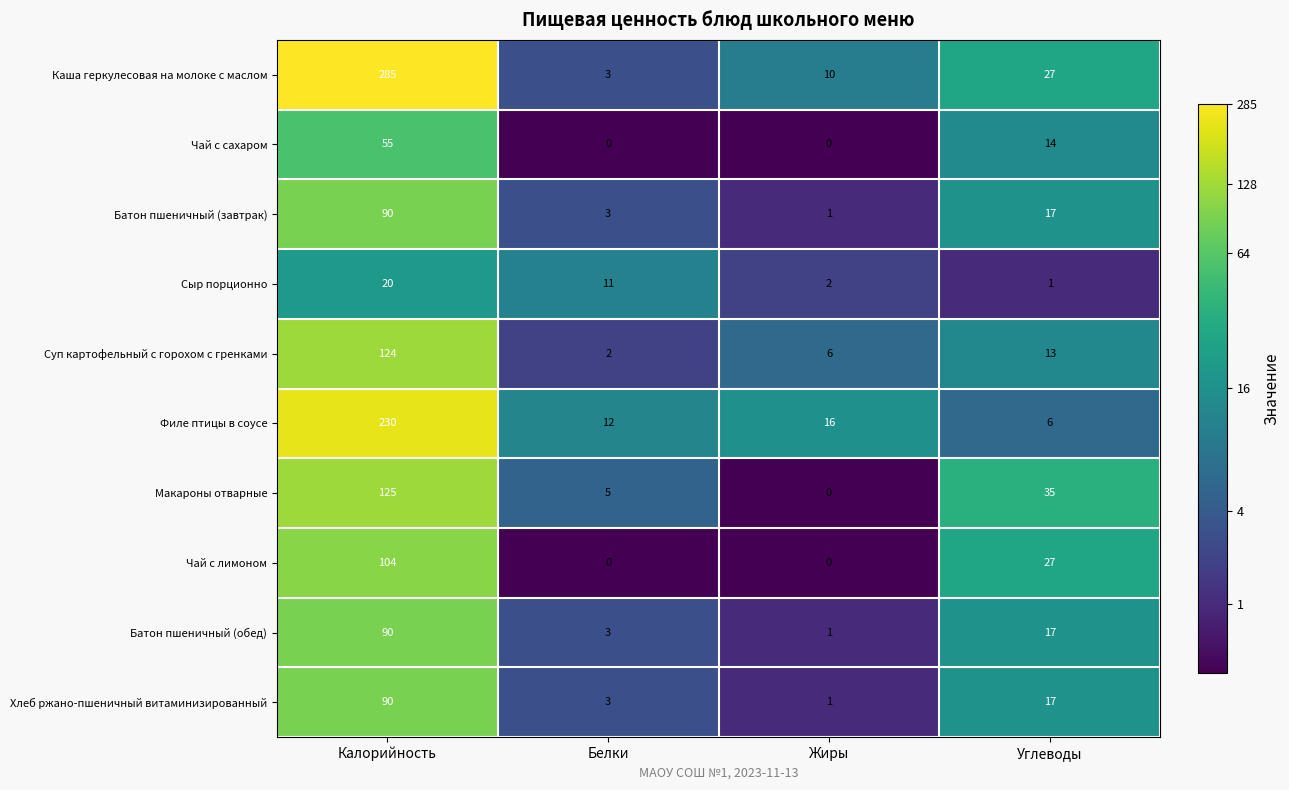

Which series has the widest spread of values?

Каша геркулесовая на молоке с маслом